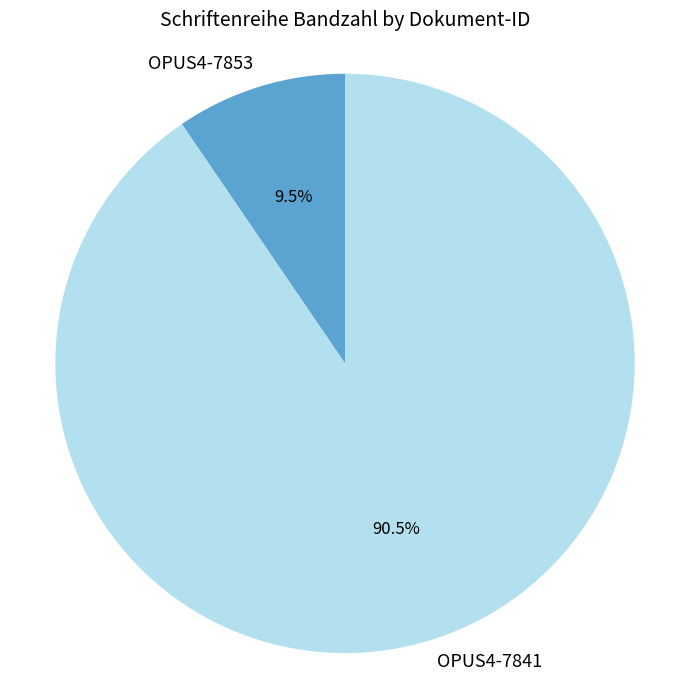

What is the largest slice in the pie chart?

OPUS4-7841